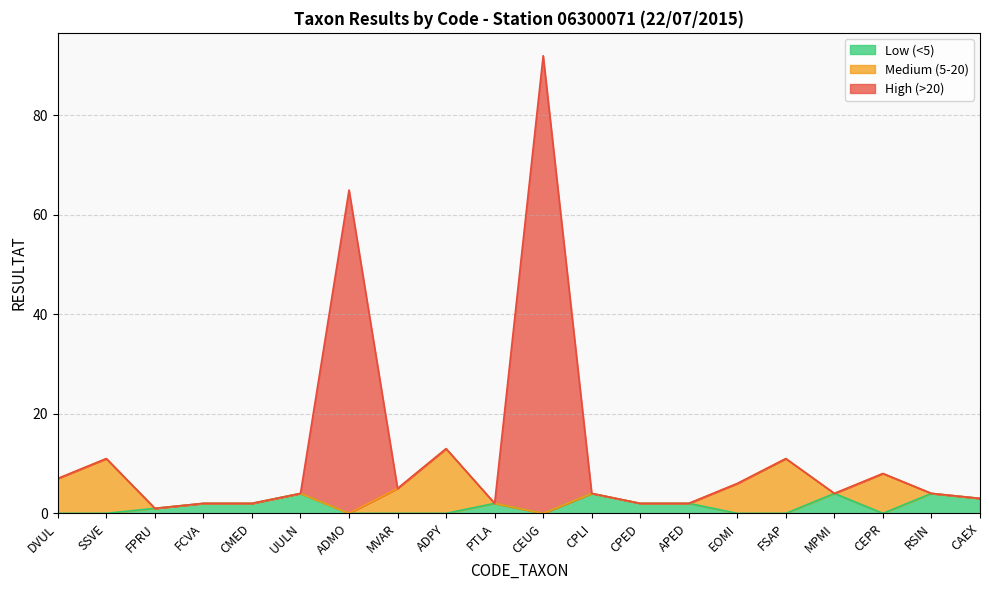

Is it true that the value at ADPY is 21?

False